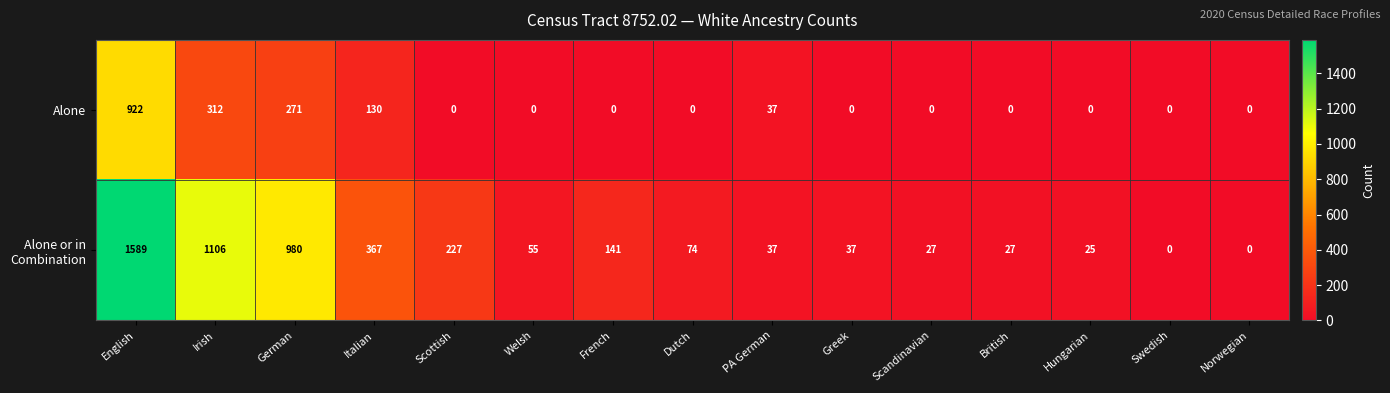

At which category is the sum across all series the highest?

English